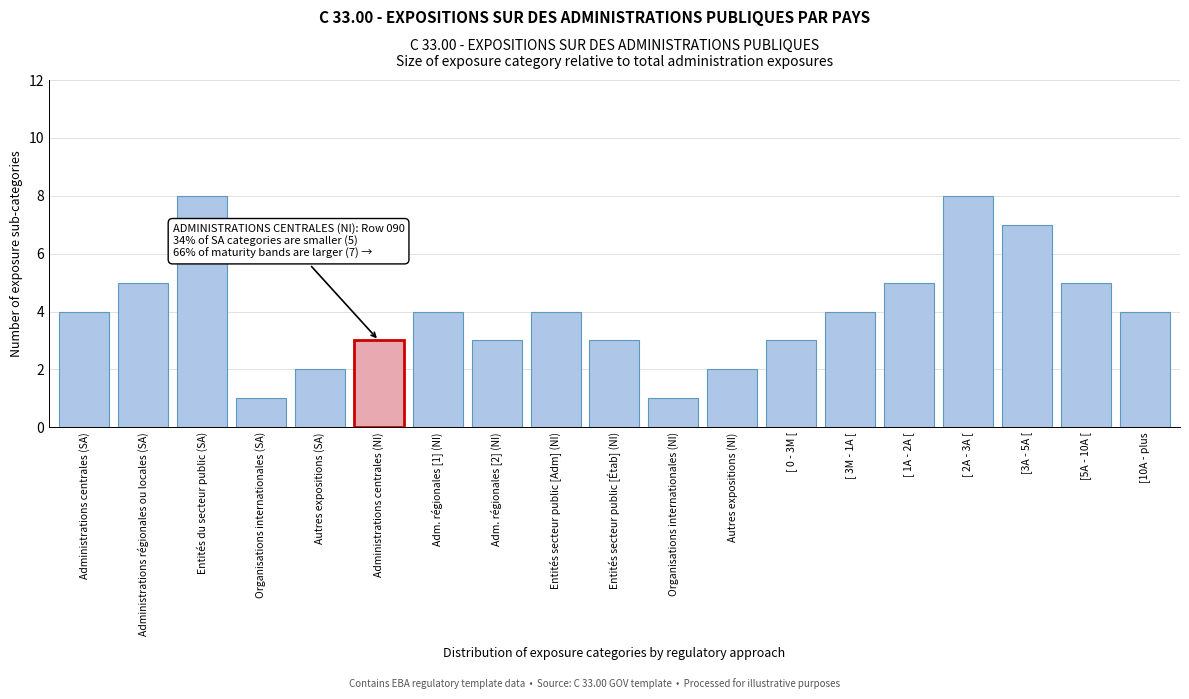

Reading left to right, list all the values displayed in this chart.

Administrations centrales (SA)=4	Administrations régionales ou locales (SA)=5	Entités du secteur public (SA)=8	Organisations internationales (SA)=1	Autres expositions (SA)=2	Administrations centrales (NI)=3	Adm. régionales [1] (NI)=4	Adm. régionales [2] (NI)=3	Entités secteur public [Adm] (NI)=4	Entités secteur public [Étab] (NI)=3	Organisations internationales (NI)=1	Autres expositions (NI)=2	[ 0 - 3M [=3	[ 3M - 1A [=4	[ 1A - 2A [=5	[ 2A - 3A [=8	[3A - 5A [=7	[5A - 10A [=5	[10A - plus=4